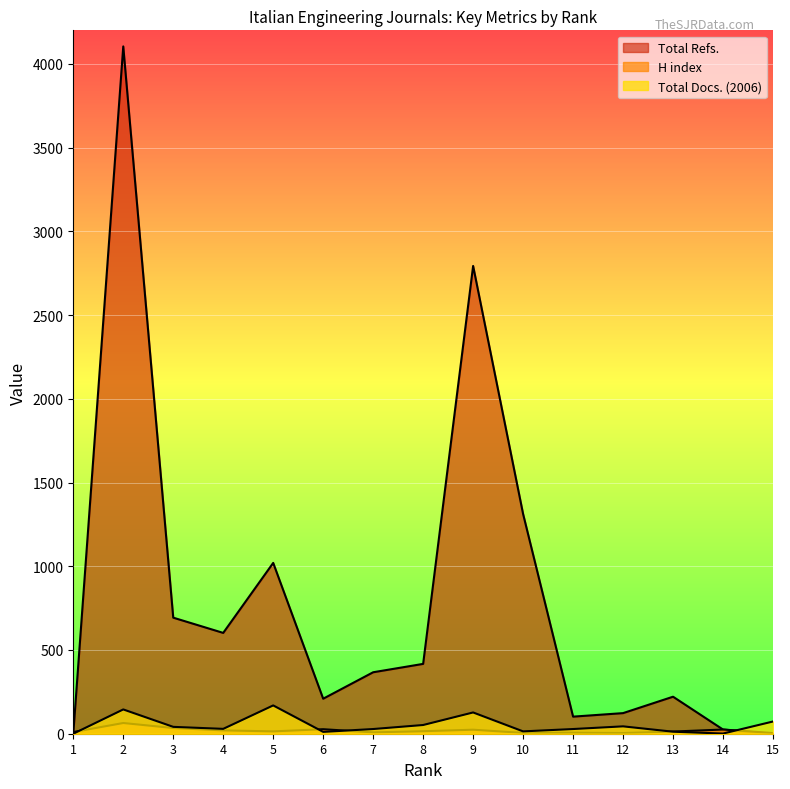

Which series has the widest spread of values?

Total Refs.